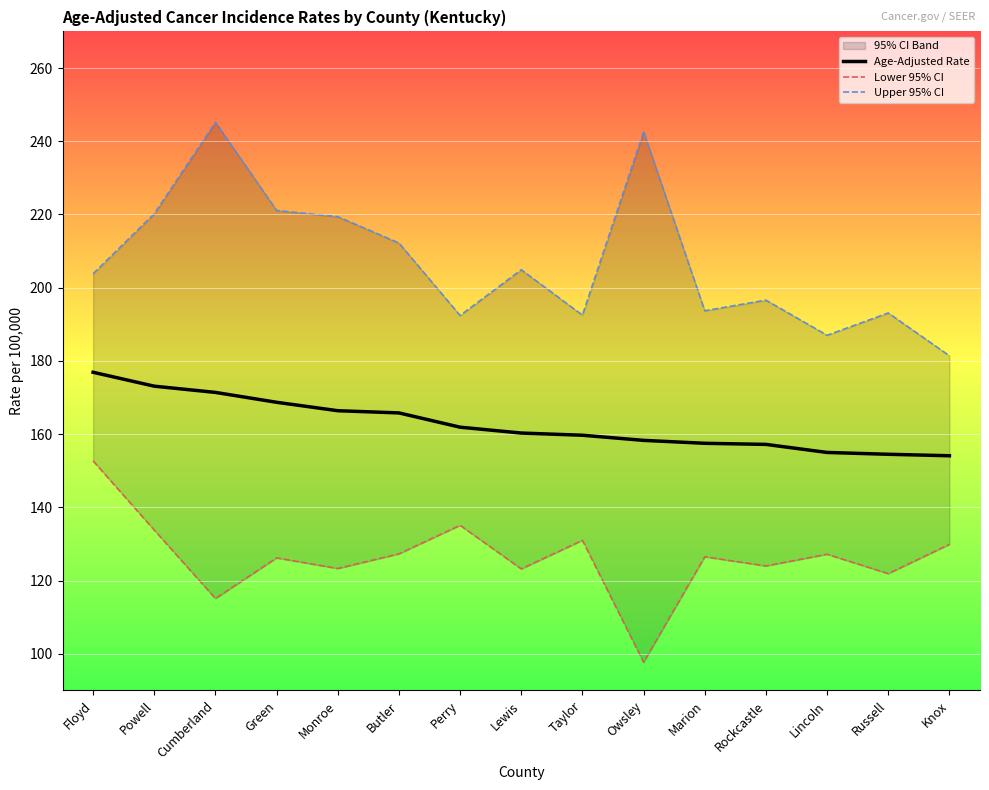

Which category has the lowest value in the Age-Adjusted Rate series?

Knox